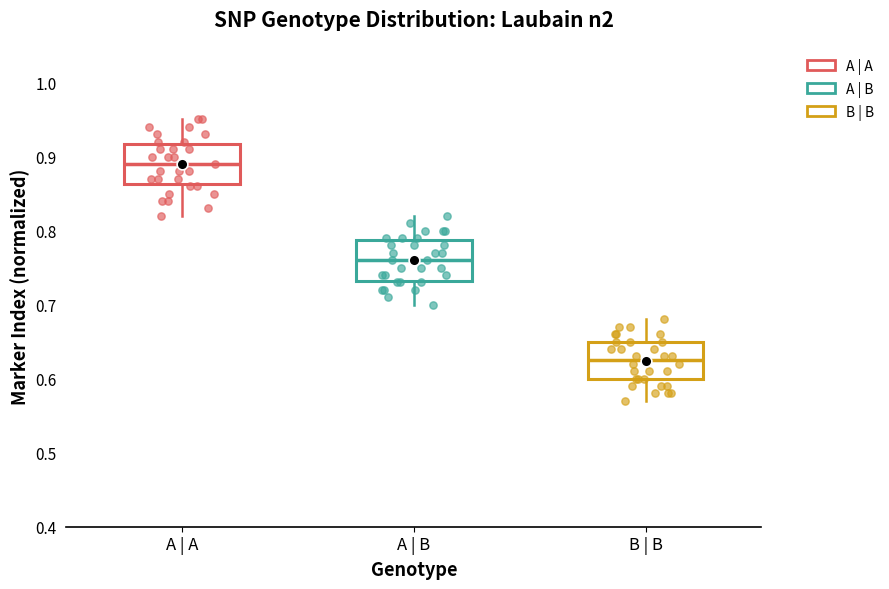

Reading left to right, read every box against the y-axis: the position of its median line, the range the box covers, and the ends of its whiskers. The values are not printed on the chart, so give them approximately, as read against the axis.

A | A: median 0.89, box 0.86 to 0.92, whiskers 0.82 to 0.95
A | B: median 0.76, box 0.73 to 0.79, whiskers 0.70 to 0.82
B | B: median 0.63, box 0.60 to 0.65, whiskers 0.57 to 0.68